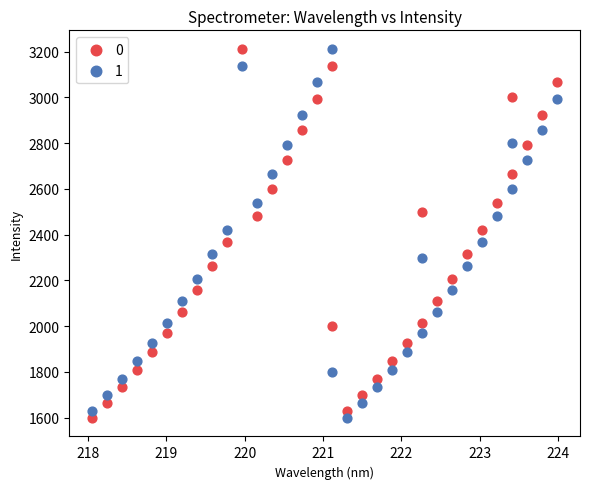

What is the X range (max minus min) for the scatter plot?

5.9